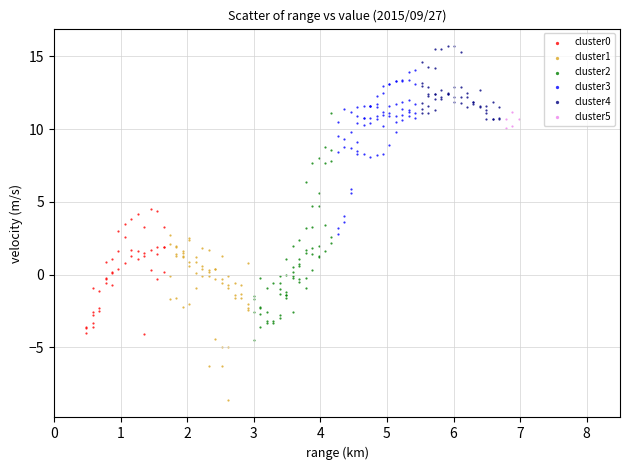

Which series contains the lowest Y value?

cluster1